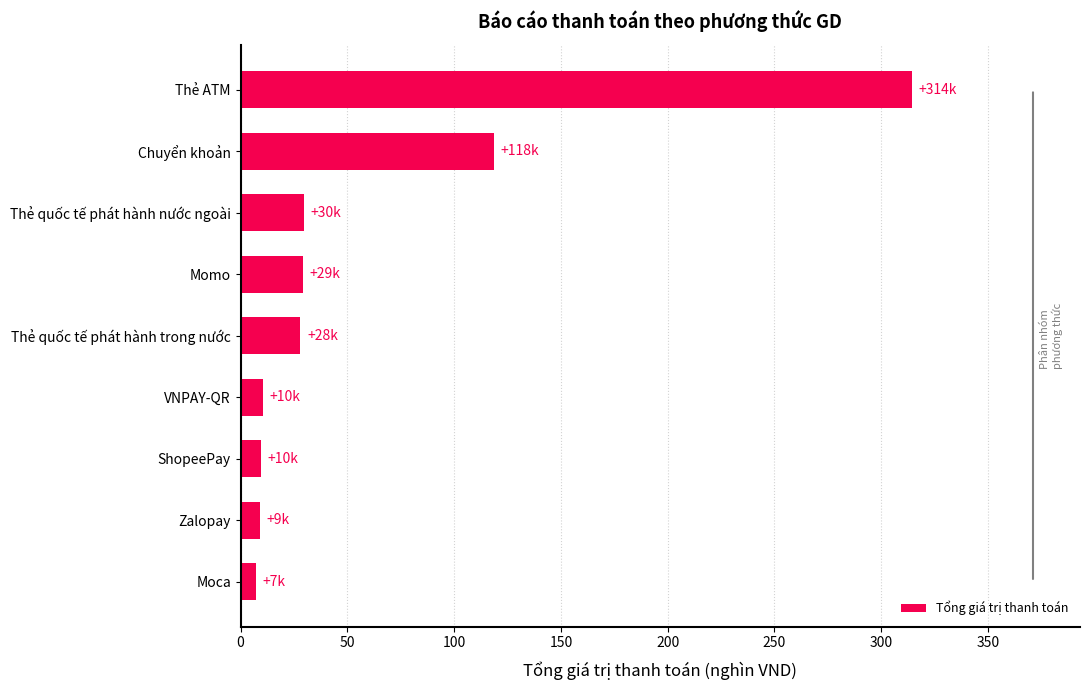

Is it true that the value at Thẻ ATM is 314.5?

True